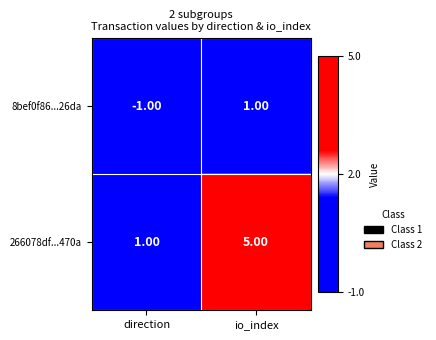

At which category does the chart reach its peak across all series?

io_index